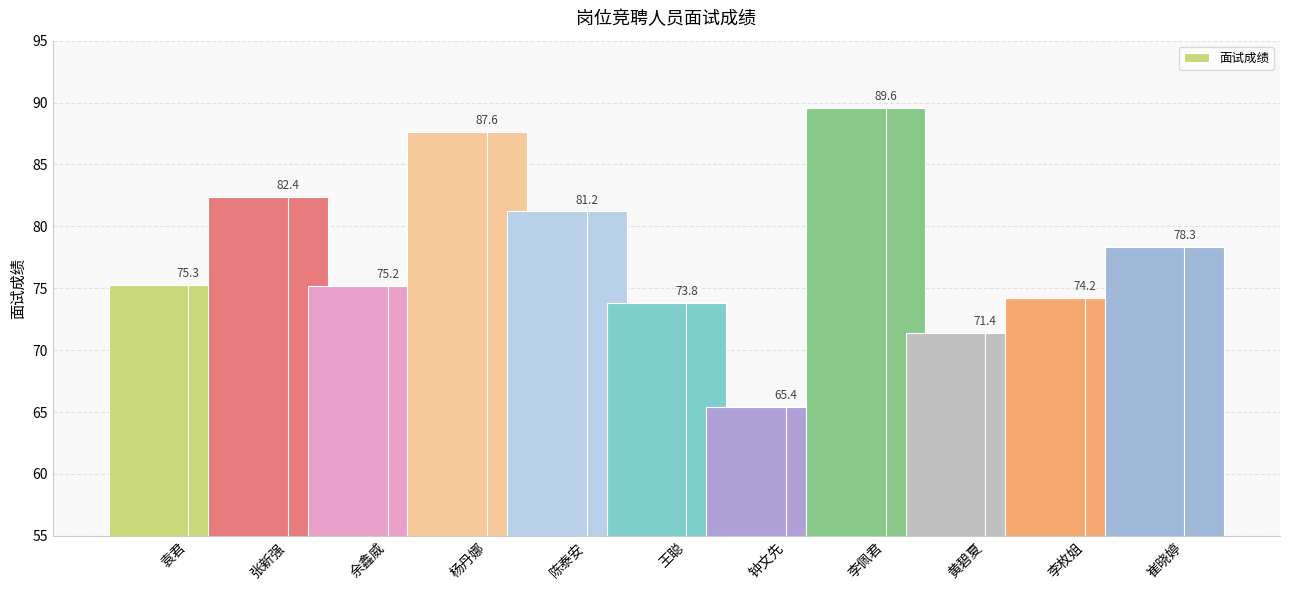

Count the number of data series in this chart.

1